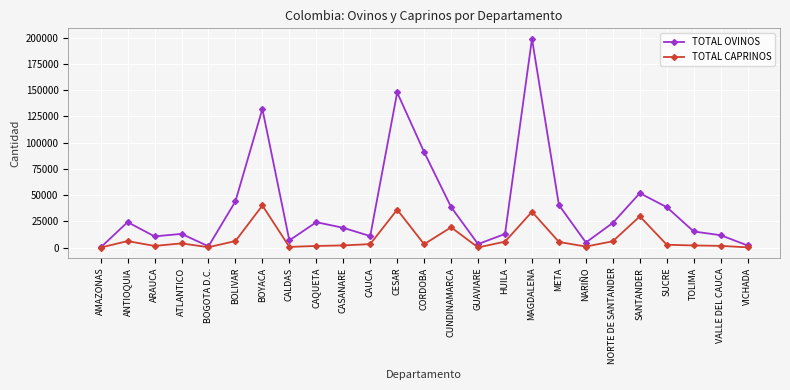

Where is TOTAL CAPRINOS nearest to the value 20029?

CUNDINAMARCA